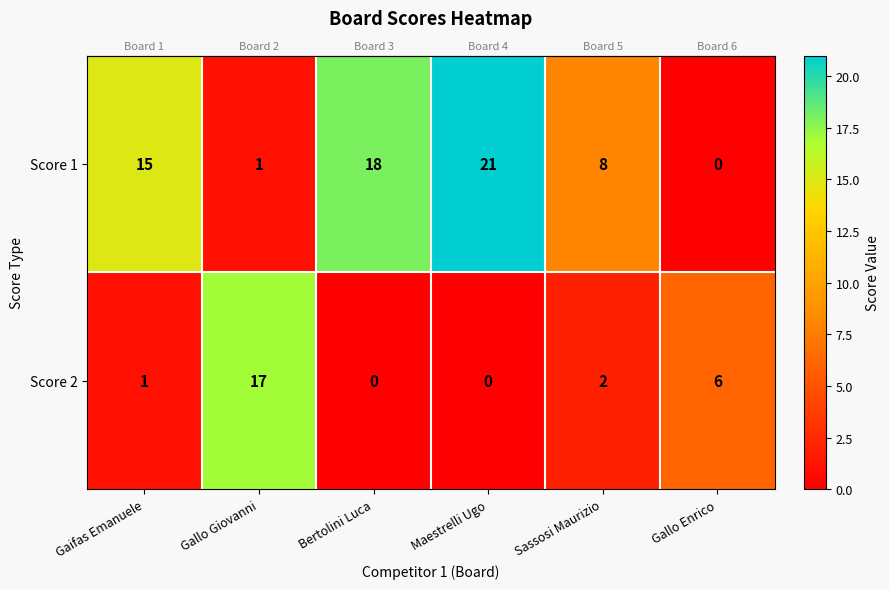

What is the difference between the highest and lowest values at Gallo Enrico?

6